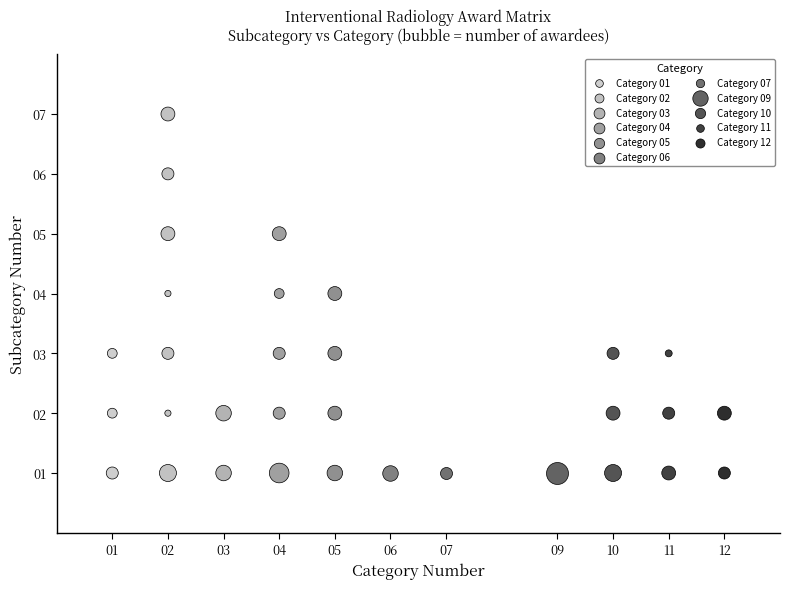

Which series reaches the maximum Y coordinate?

Category 02